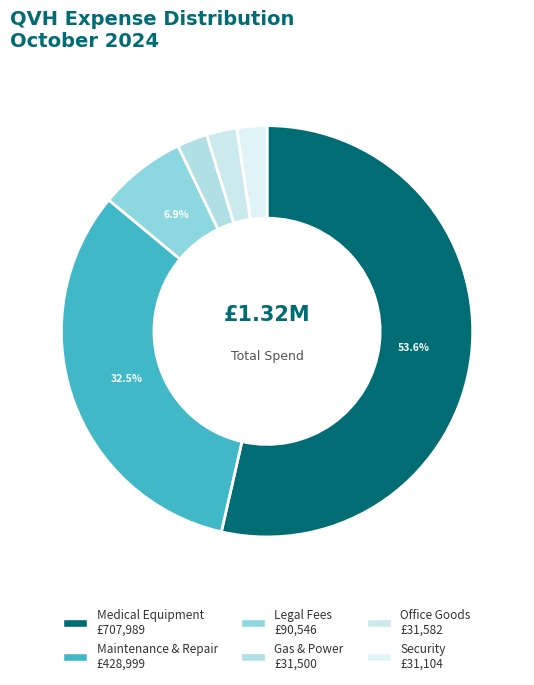

How many segments does this pie chart have?

6